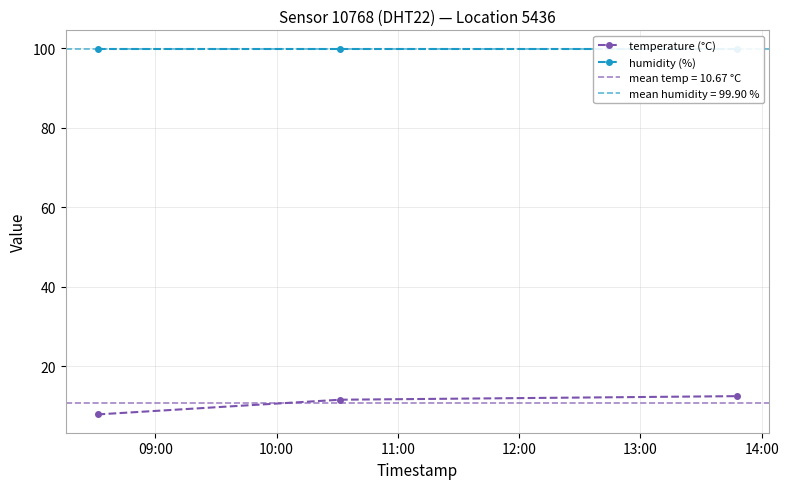

What is the maximum value for temperature (°C)?

12.5